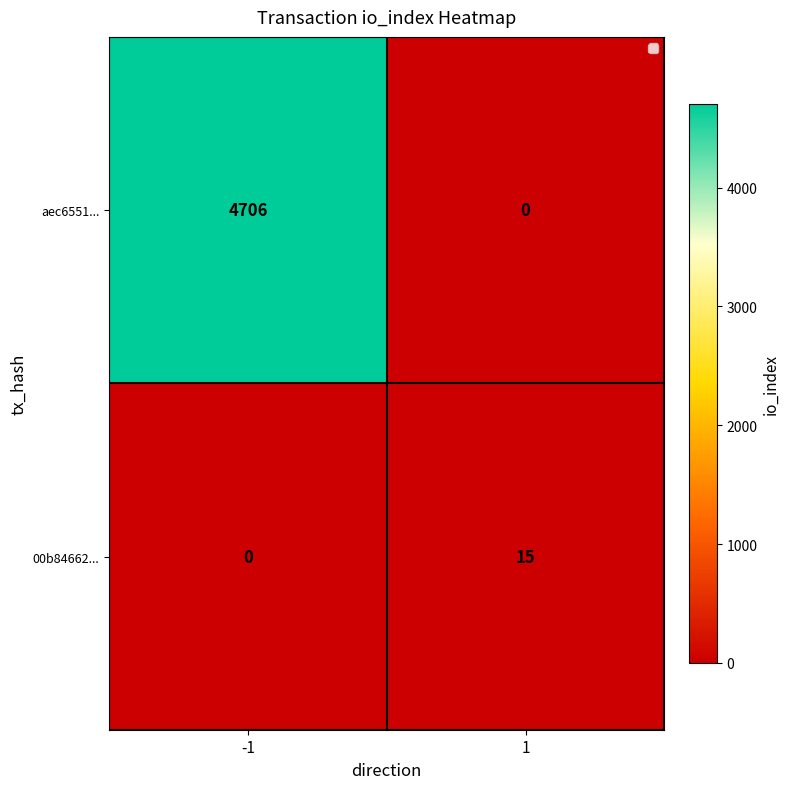

Rank the series by their average value, from lowest to highest.

00b84662..., aec6551...